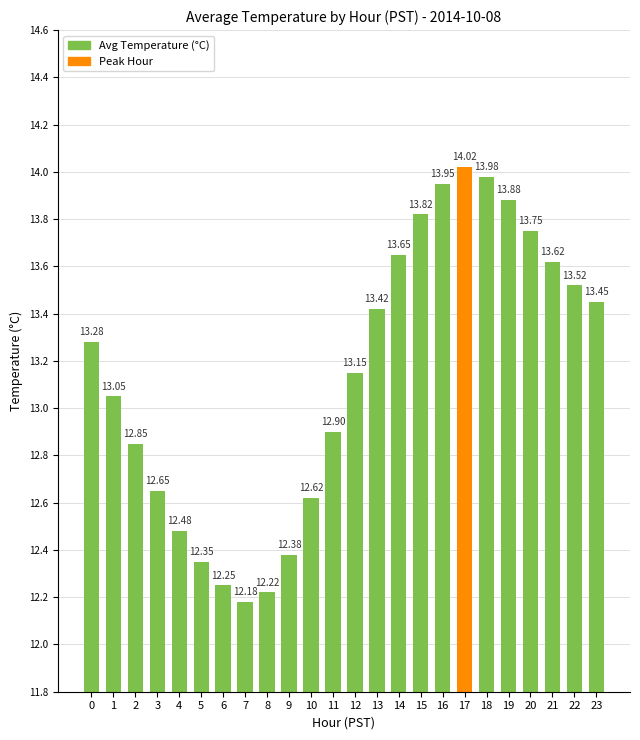

What is the value of the 14th bar from the left?

13.4